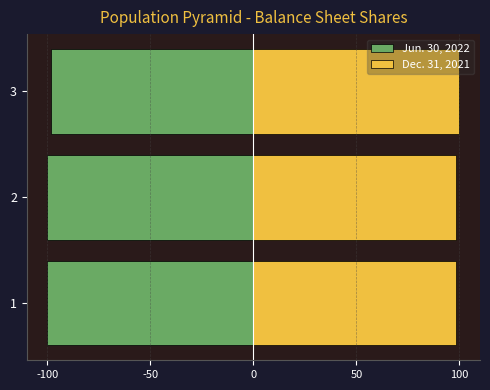

What is the value of the Dec. 31, 2021 bar at the 3rd from the left?

100.0